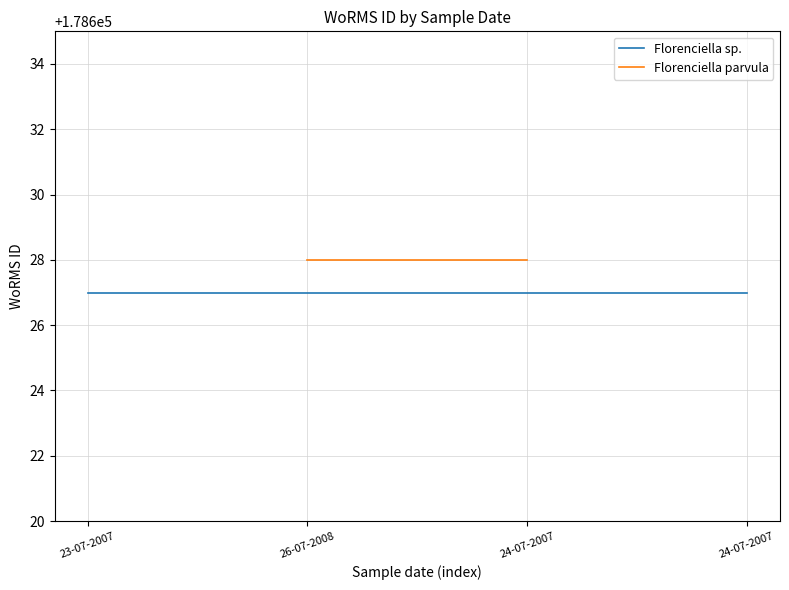

At how many categories does at least one series exceed 178627?

2